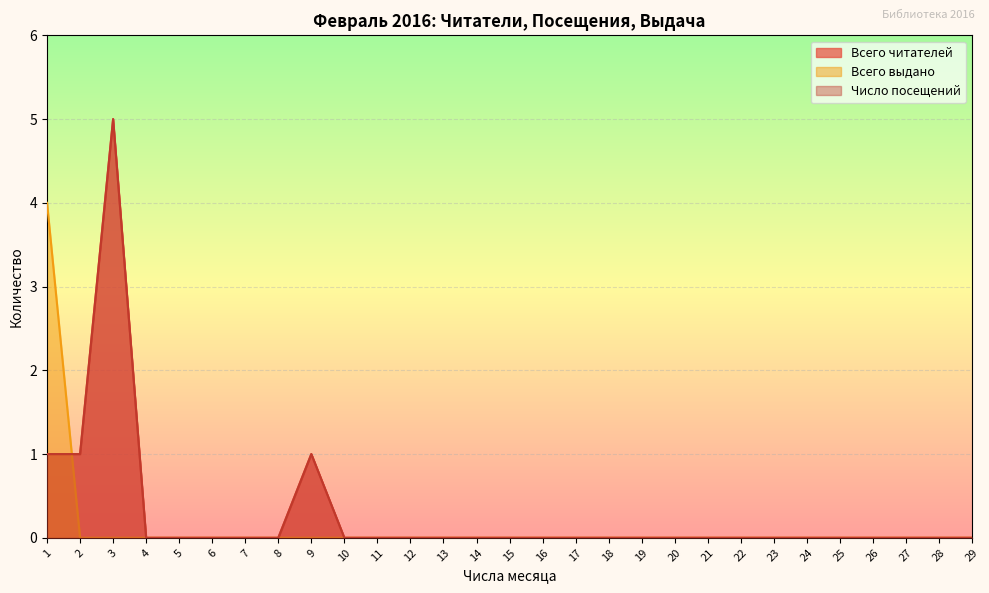

Between which two adjacent categories do Всего выдано and Всего читателей first intersect?

1 and 2